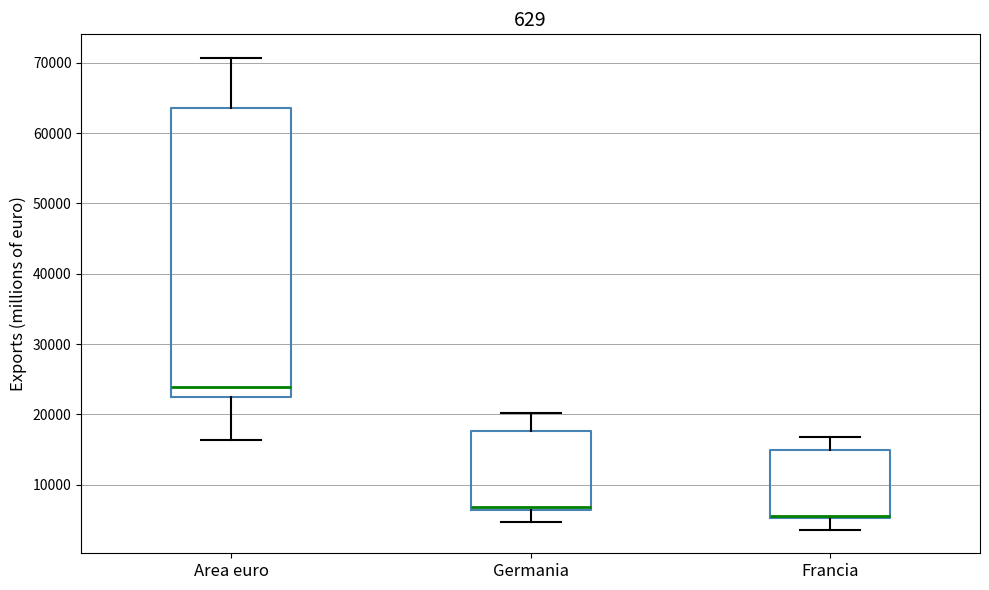

Comparing the boxes themselves (not the whiskers), which one is the tallest?

Area euro